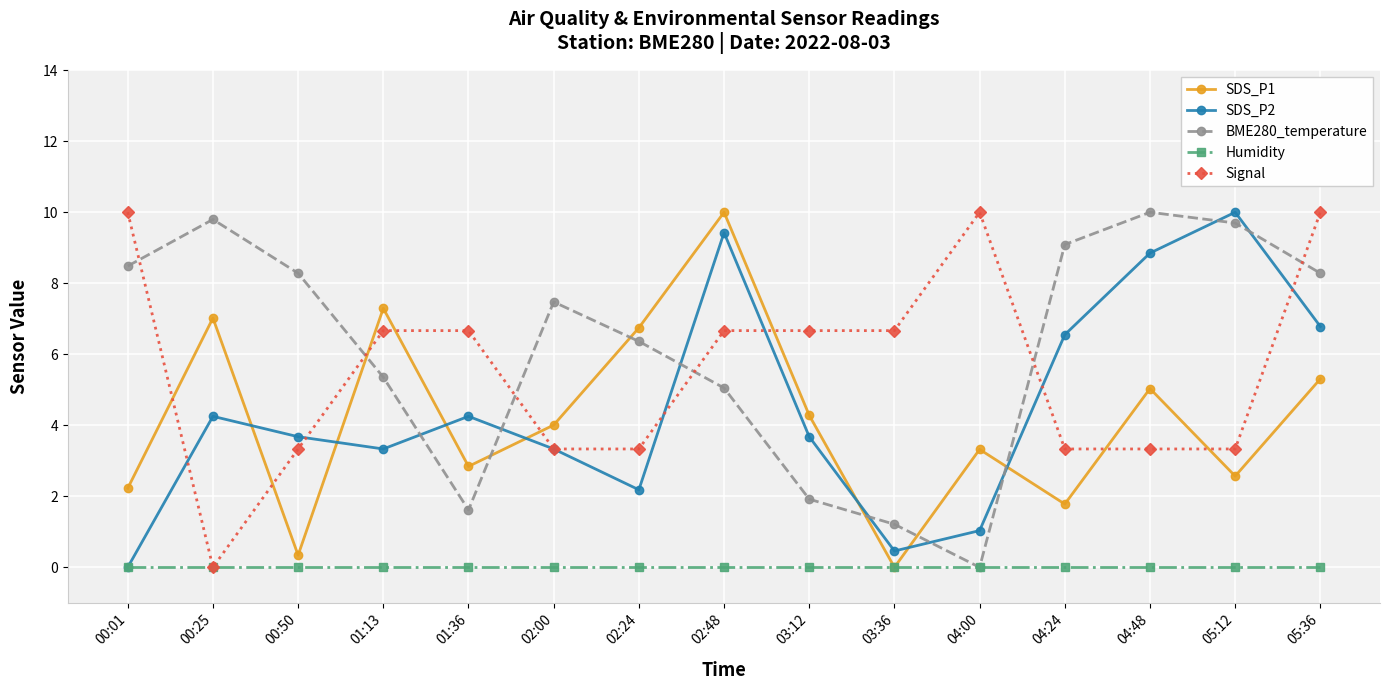

What is the sum of all Signal values?

83.3